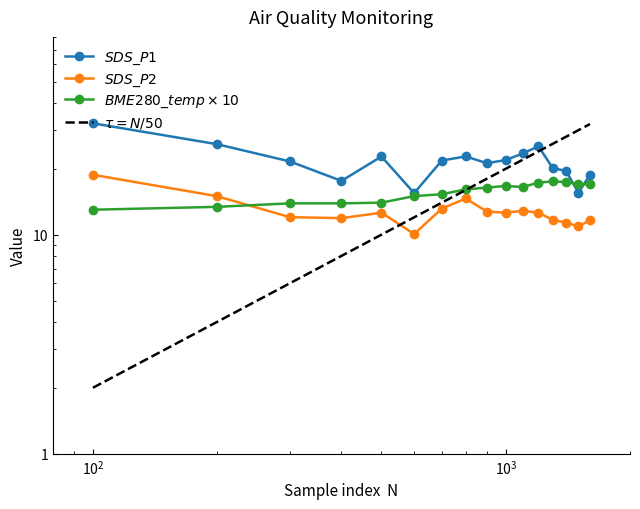

How many data points in SDS_P2 are less than 12?

6